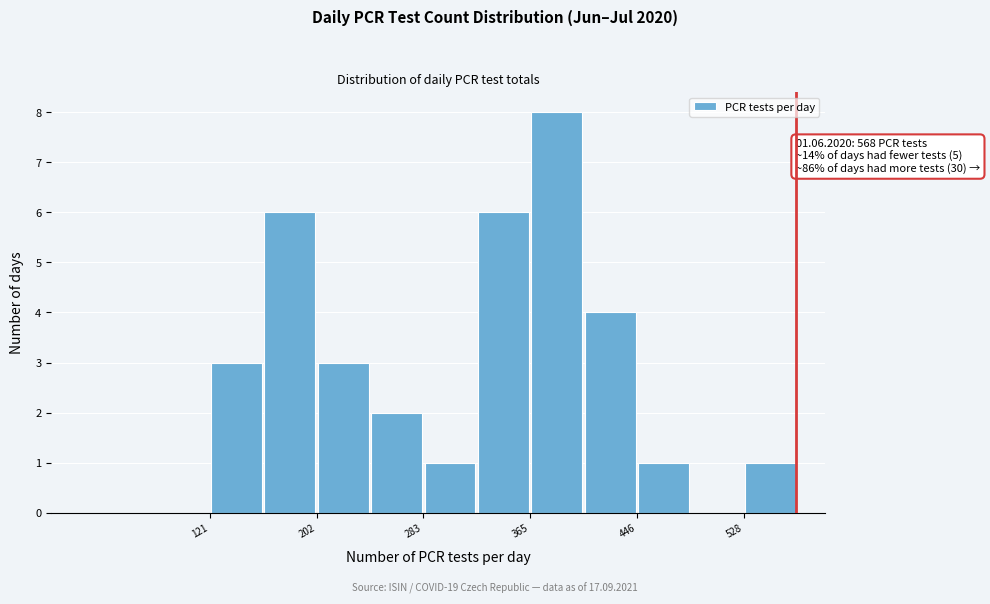

Which range on the x-axis has the tallest bar?

370 to 410